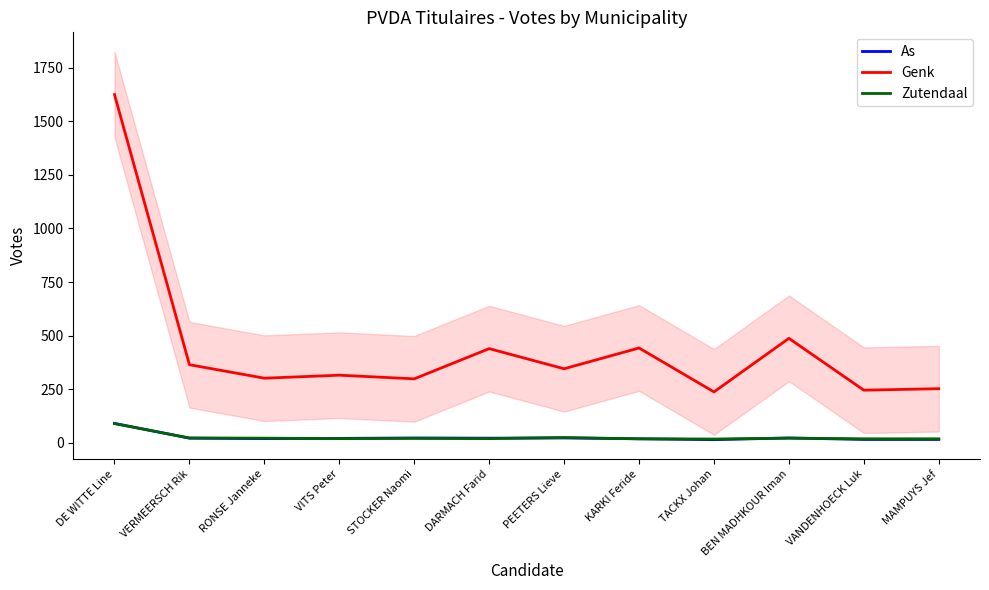

What is the maximum value shown in the chart?

1625